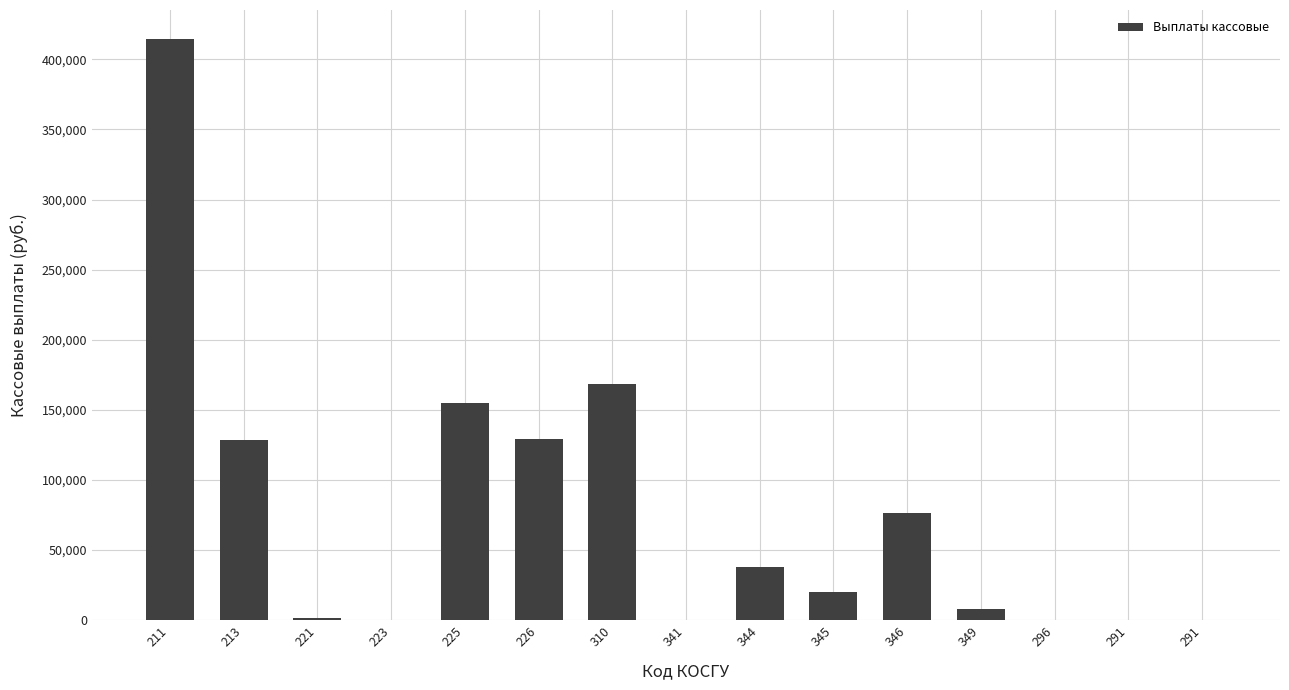

Reading left to right, extract all data points from this chart.

414451.0	128645.7	1279.5	0.0	154935.0	129232.9	168305.0	0.0	37775.2	19900.0	76459.0	7944.0	0.0	0.0	0.0